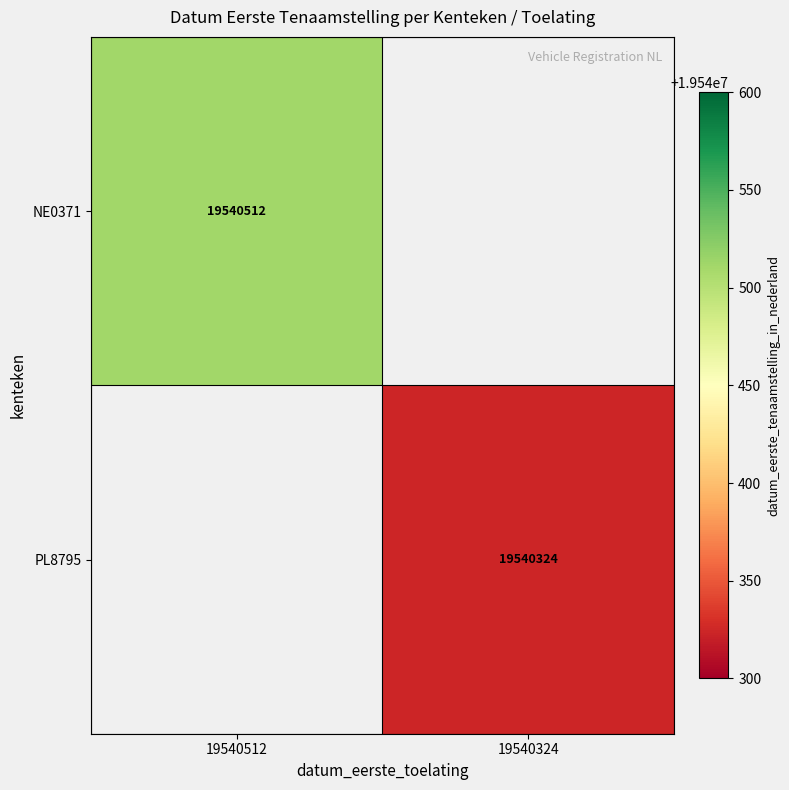

True or false: PL8795 has a value of 19540324 at 19540324.

True